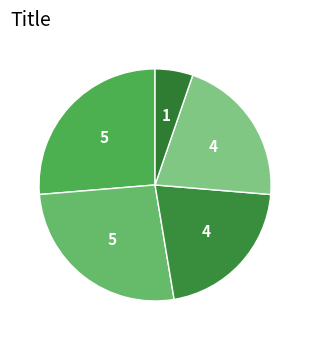

How many slices are in this pie chart?

5